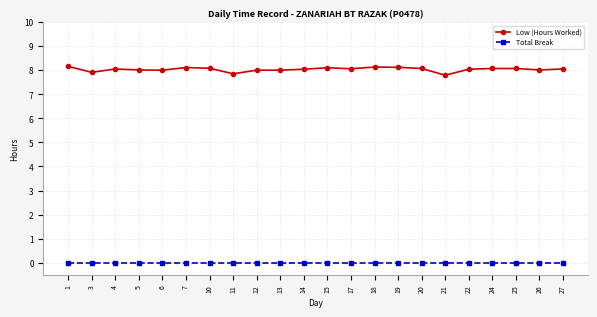

True or false: Low (Hours Worked) has a value of 8.0 at 12.

True